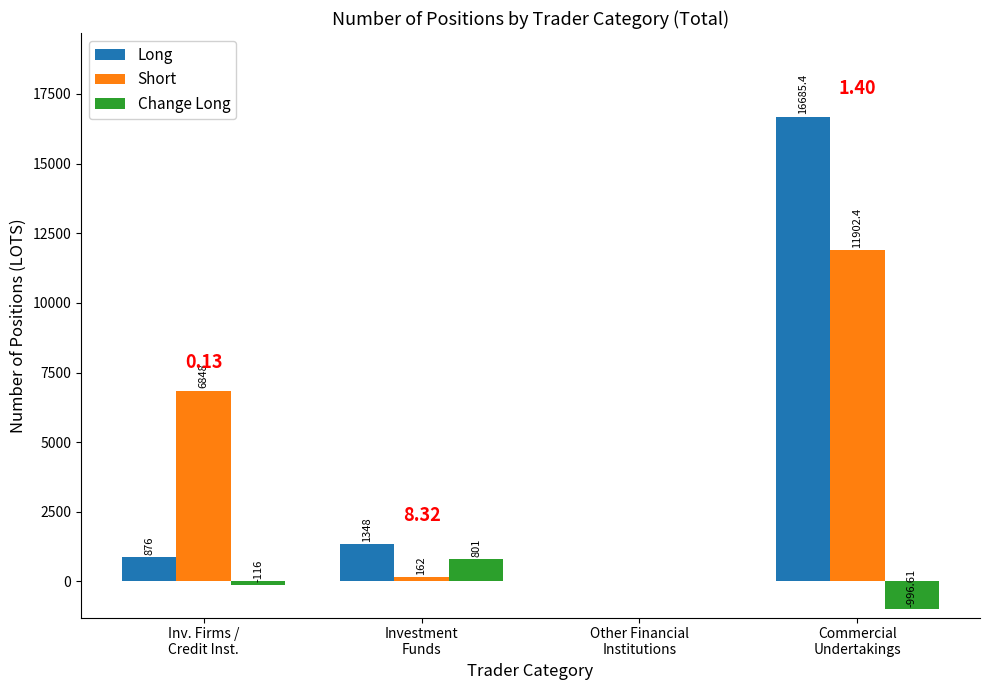

Count the number of categories in the chart.

4